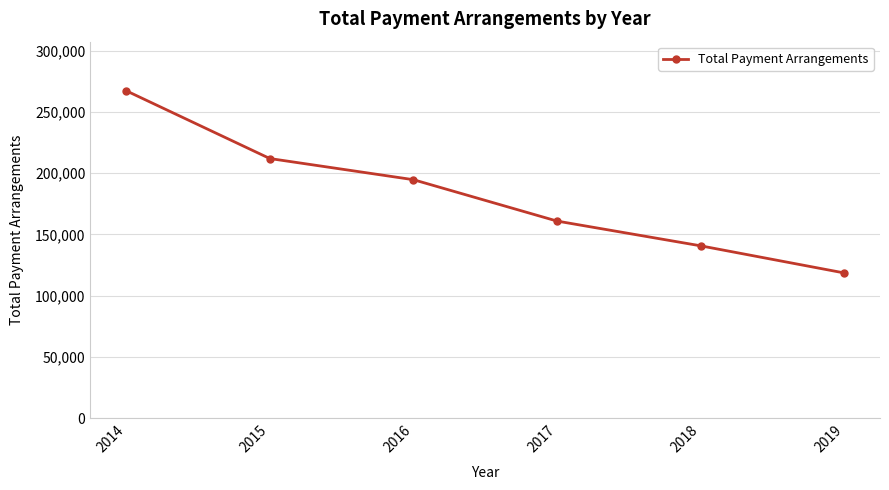

List the labels in order of value, smallest first.

2019, 2018, 2017, 2016, 2015, 2014